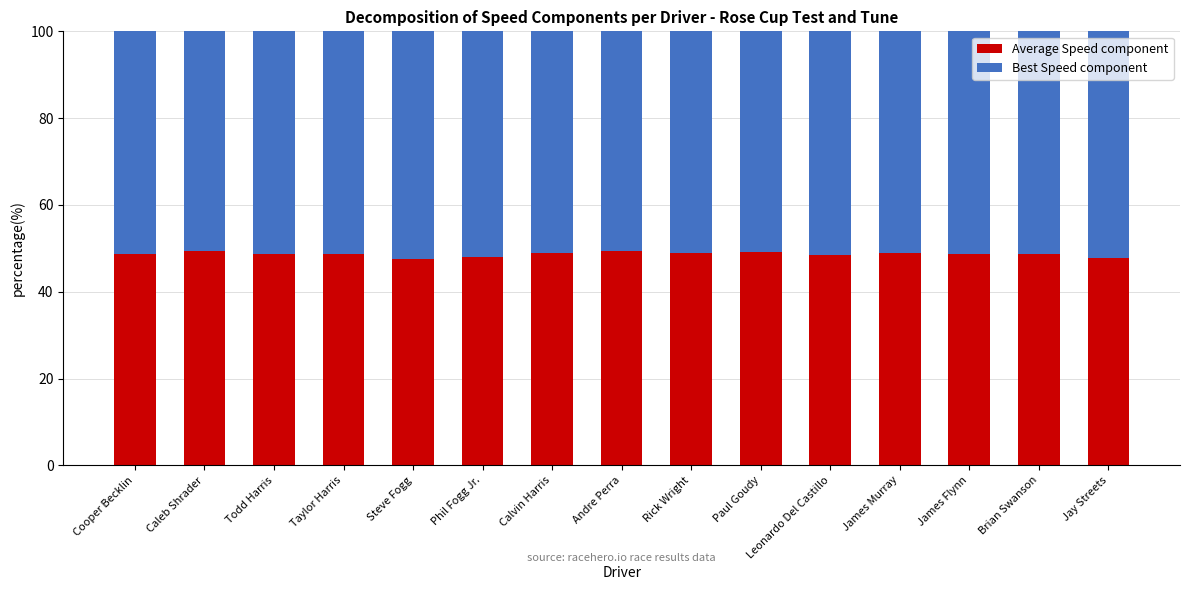

What is the minimum value for Average Speed component?

47.6